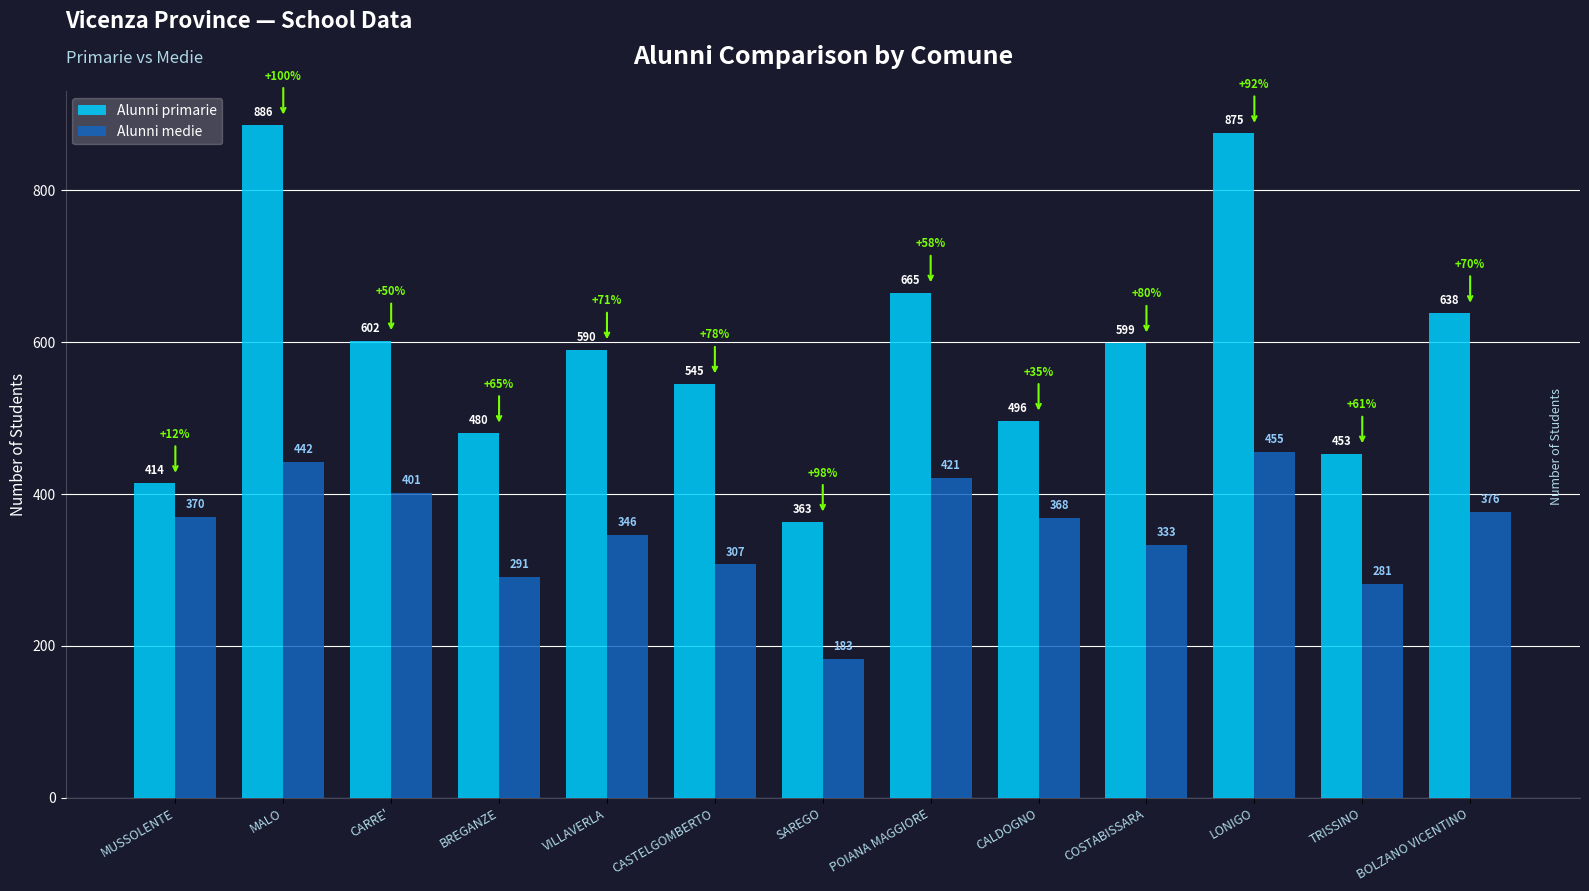

What is the value of the Alunni primarie bar at the 5th from the left?

590